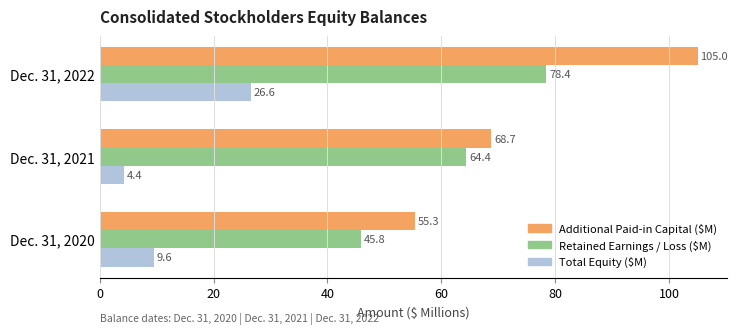

At how many categories does at least one series exceed 41?

3